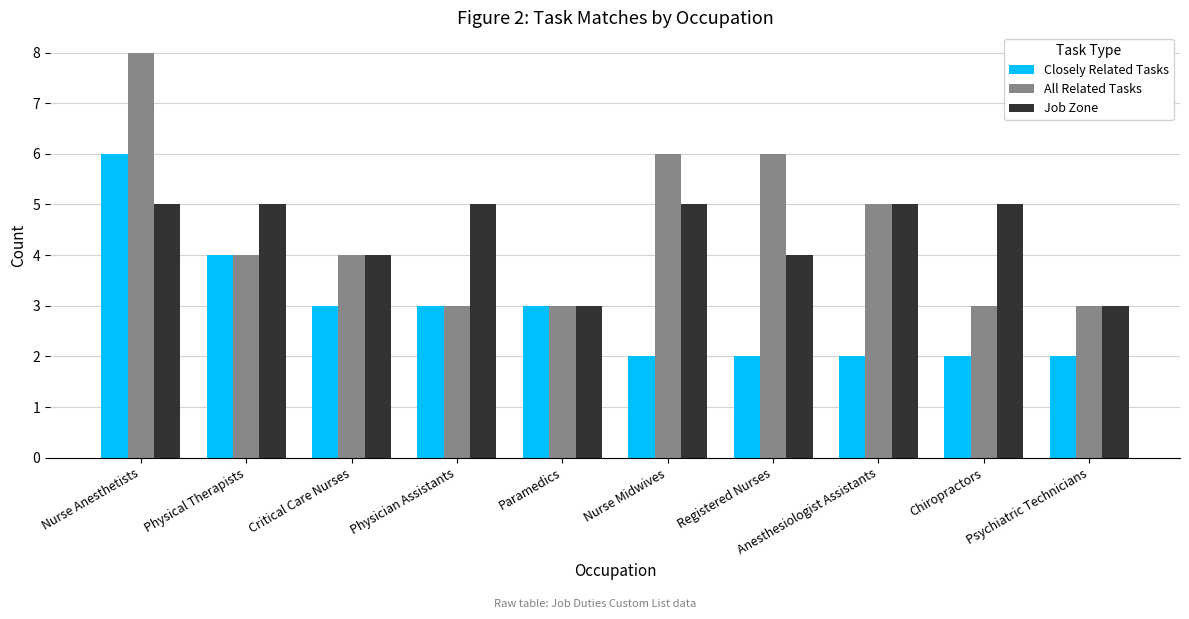

Reading right to left, extract all data points from this chart.

Closely Related Tasks: 2	2	2	2	2	3	3	3	4	6
All Related Tasks: 3	3	5	6	6	3	3	4	4	8
Job Zone: 3	5	5	4	5	3	5	4	5	5